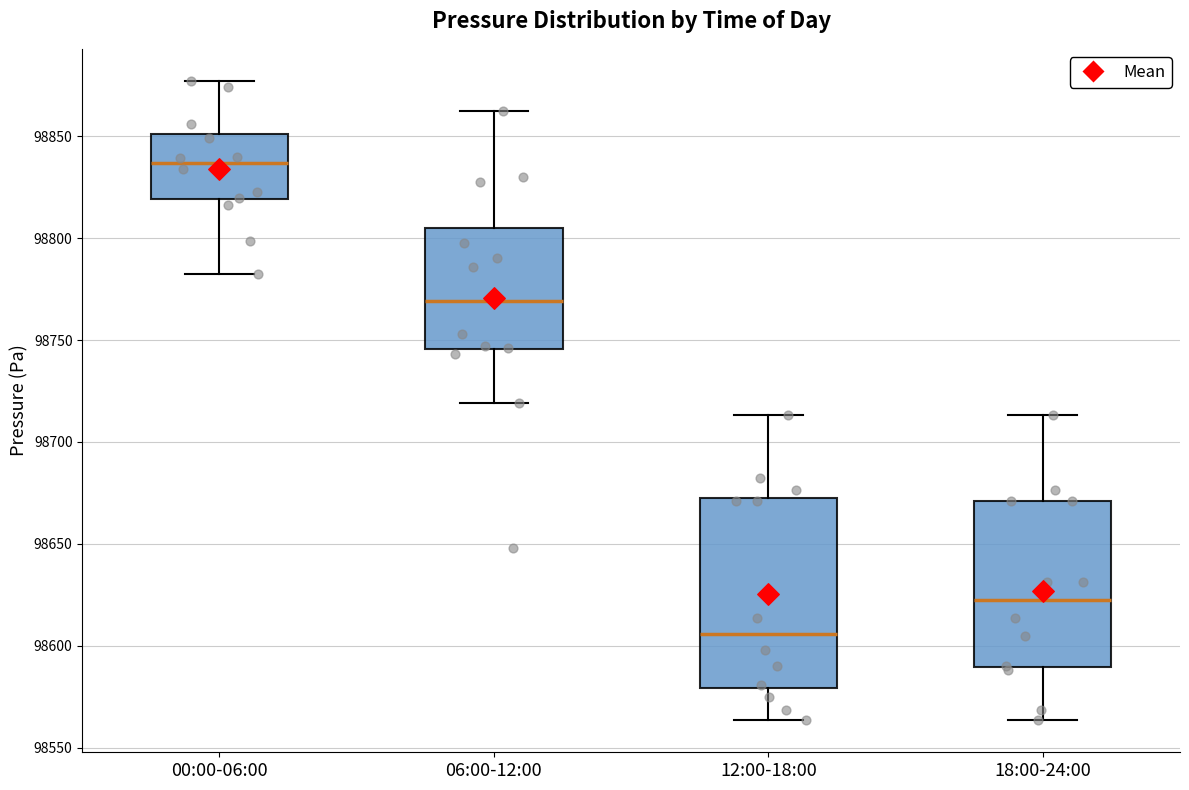

Reading left to right, read every box against the y-axis: the position of its median line, the range the box covers, and the ends of its whiskers. The values are not printed on the chart, so give them approximately, as read against the axis.

00:00-06:00: median 98835, box 98820 to 98850, whiskers 98785 to 98875
06:00-12:00: median 98770, box 98745 to 98805, whiskers 98720 to 98860
12:00-18:00: median 98605, box 98580 to 98670, whiskers 98565 to 98715
18:00-24:00: median 98625, box 98590 to 98670, whiskers 98565 to 98715